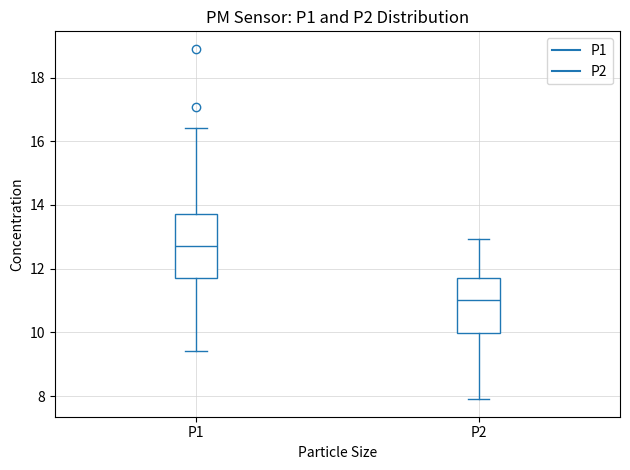

Which box is the tallest, from its lower edge to its upper edge?

P1